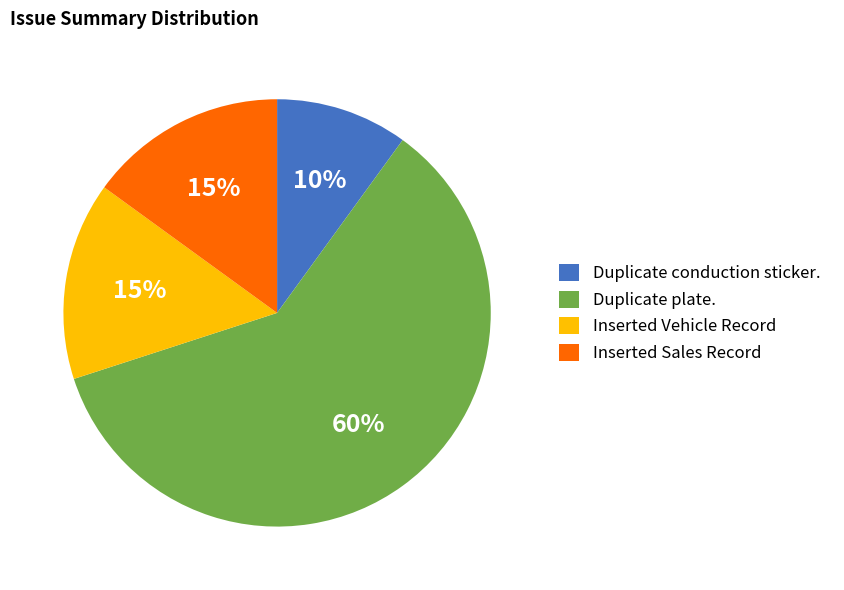

To the nearest percent, what percentage of the pie is Inserted Vehicle Record?

15%